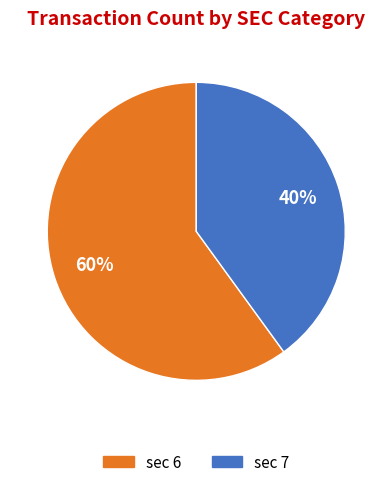

Rank the categories by value from lowest to highest.

sec 7, sec 6